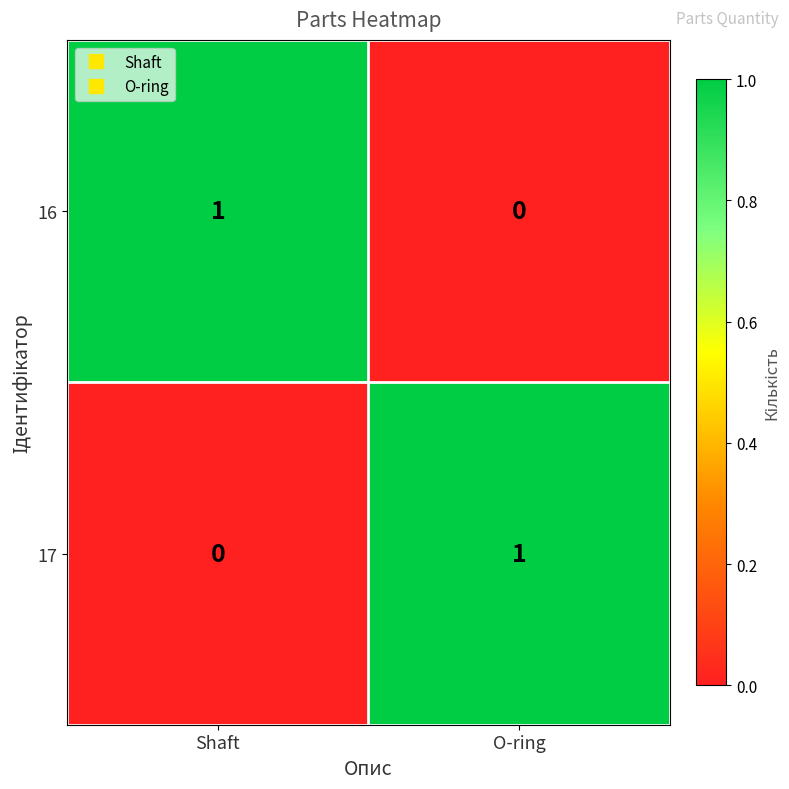

At which label does 17 reach its peak?

O-ring